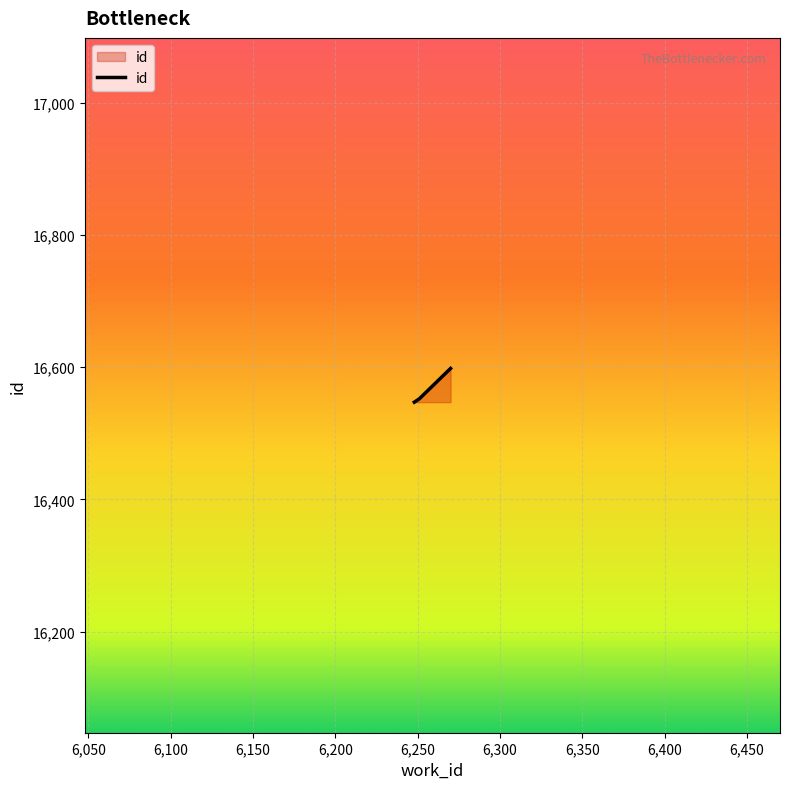

What is the minimum value shown in the chart?

16547